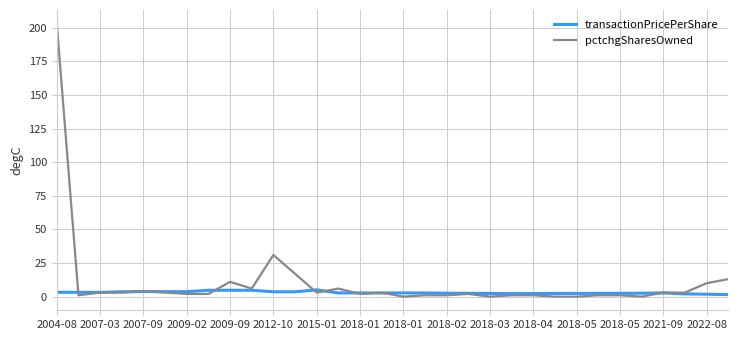

Count the number of data series in this chart.

2